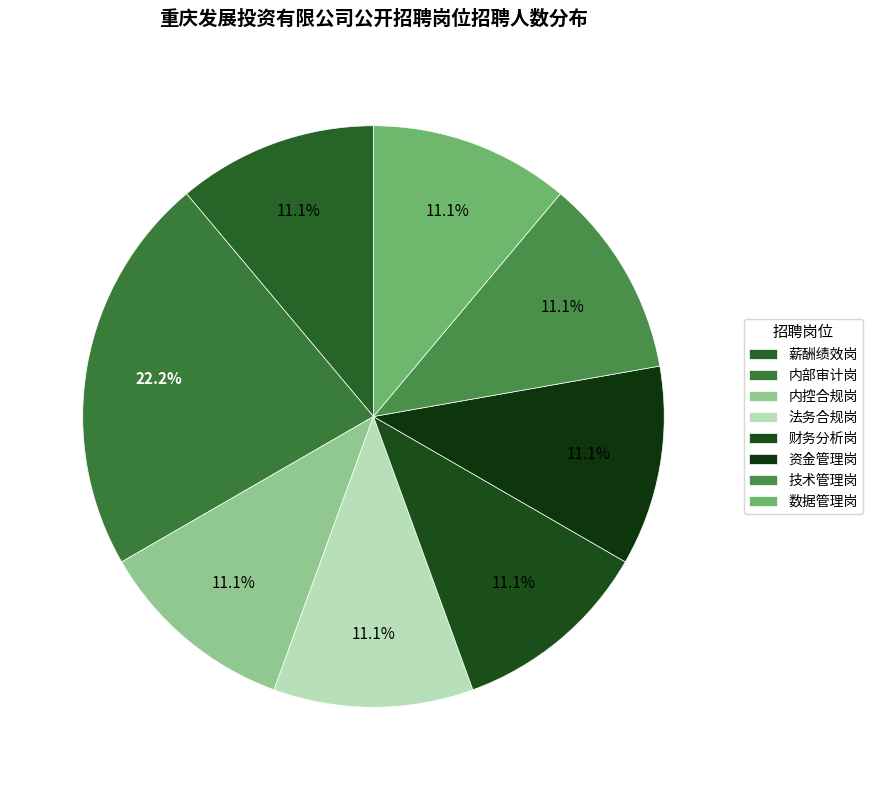

How many segments does this pie chart have?

8